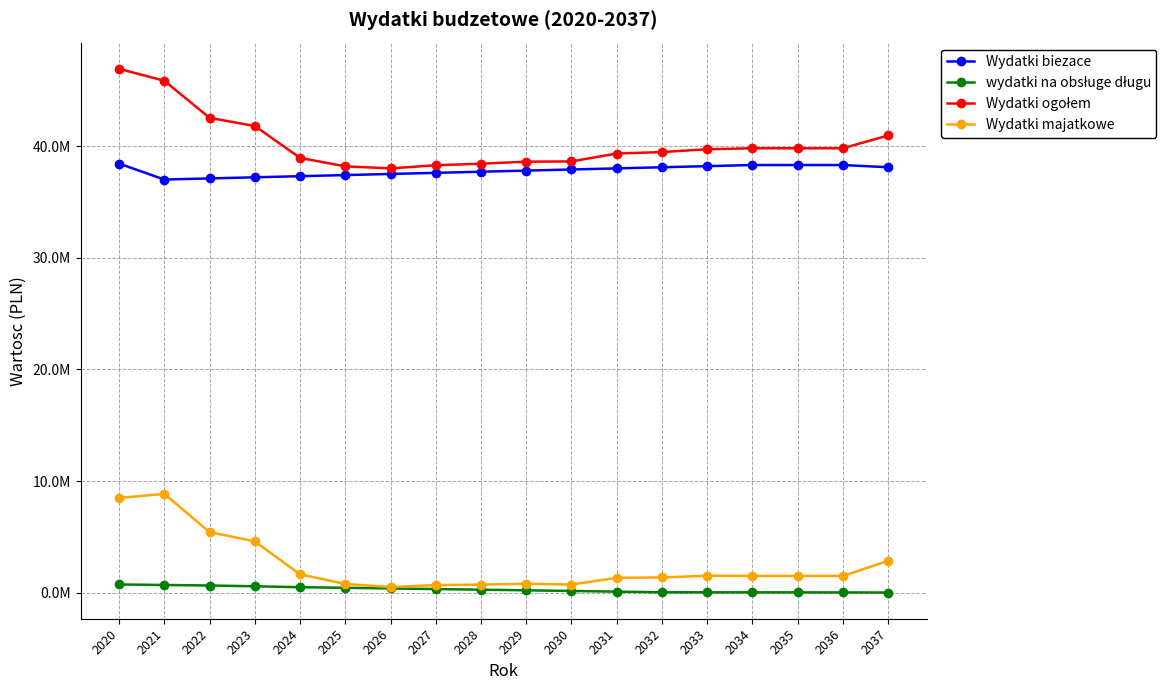

At how many categories does at least one series exceed 38580809?

14